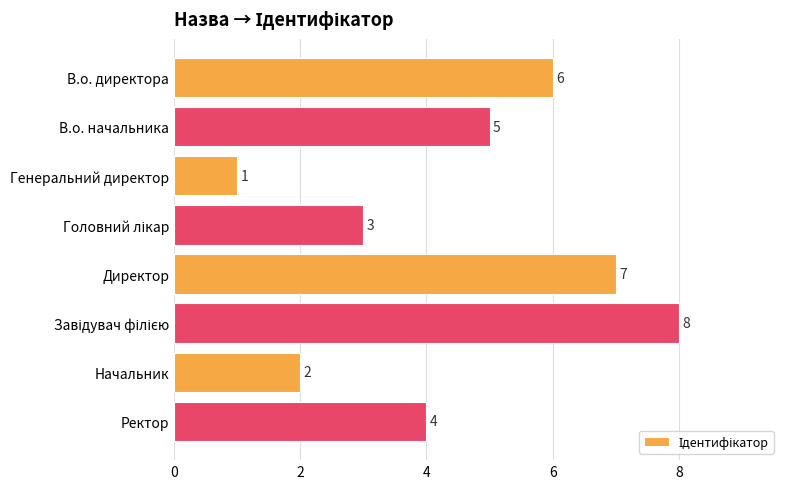

How many data points are less than 5?

4